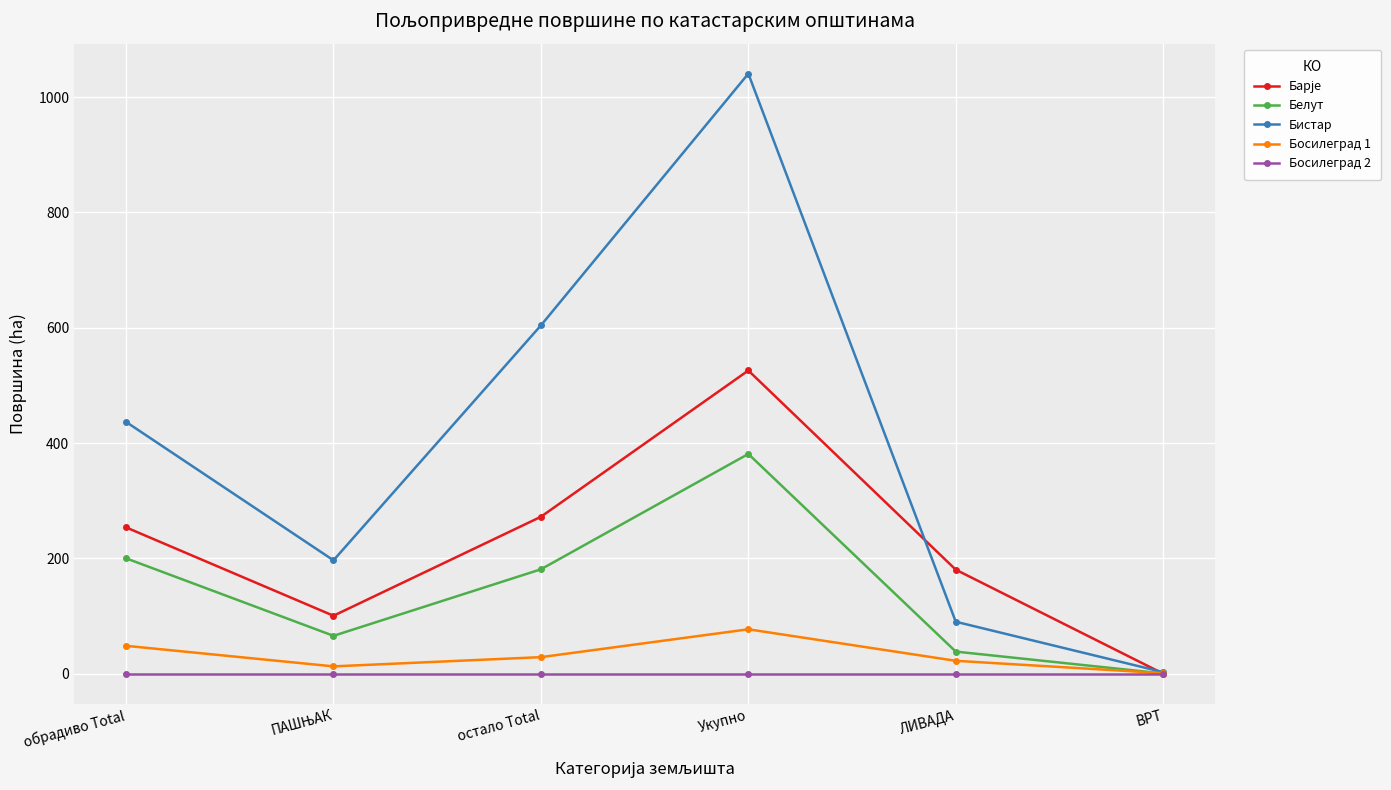

In Бистар, how many points are higher than both neighbors (excluding endpoints)?

1